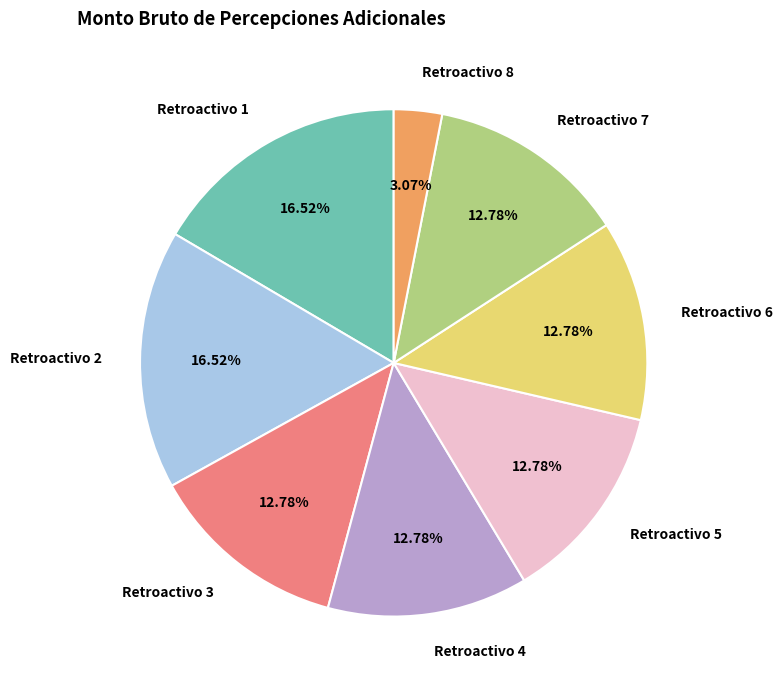

How many segments does this pie chart have?

8